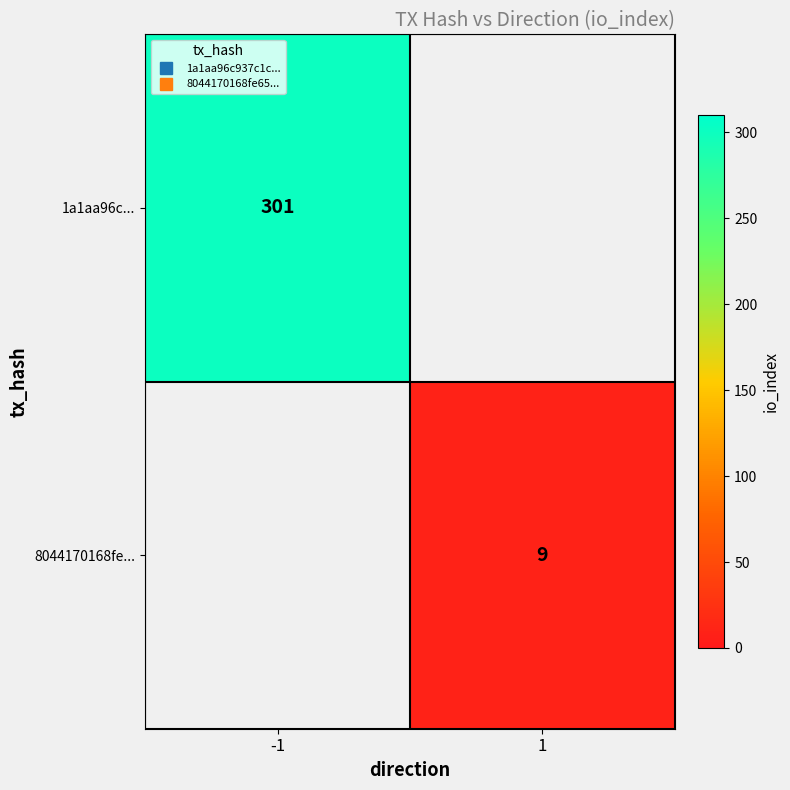

What is the maximum value shown in the chart?

301.0